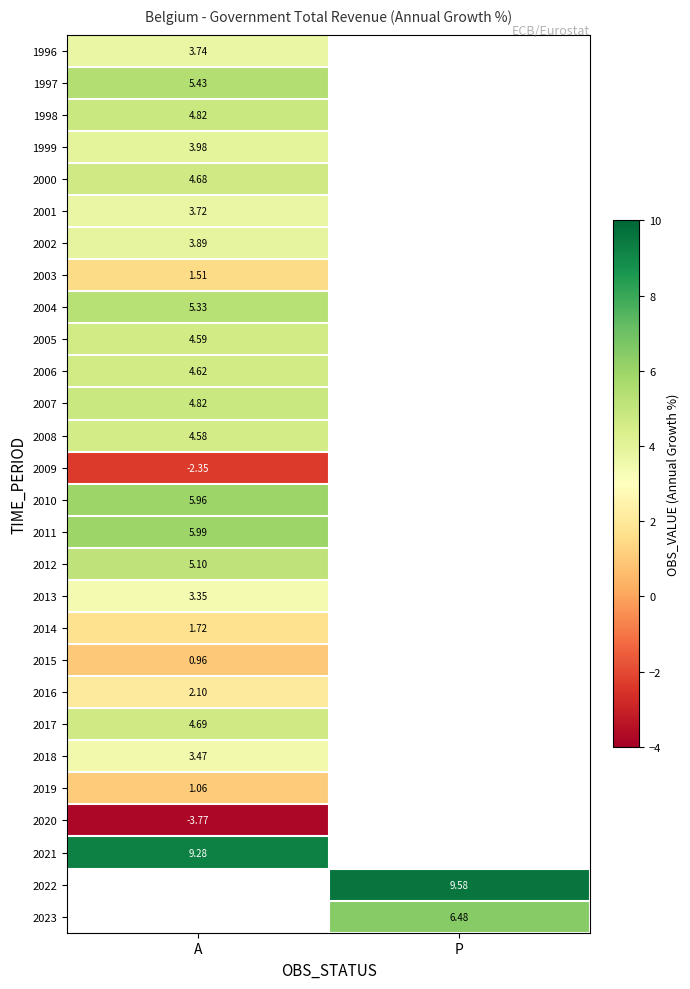

Is the value of 2007 at A greater than the value of 1997 at A?

No